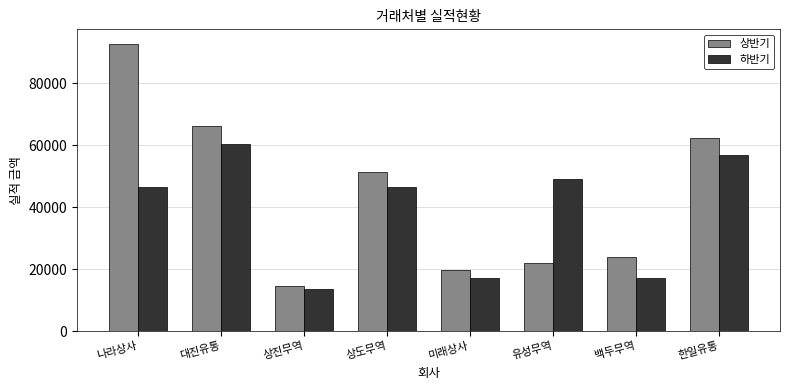

Does the chart contain stacked bars?

No